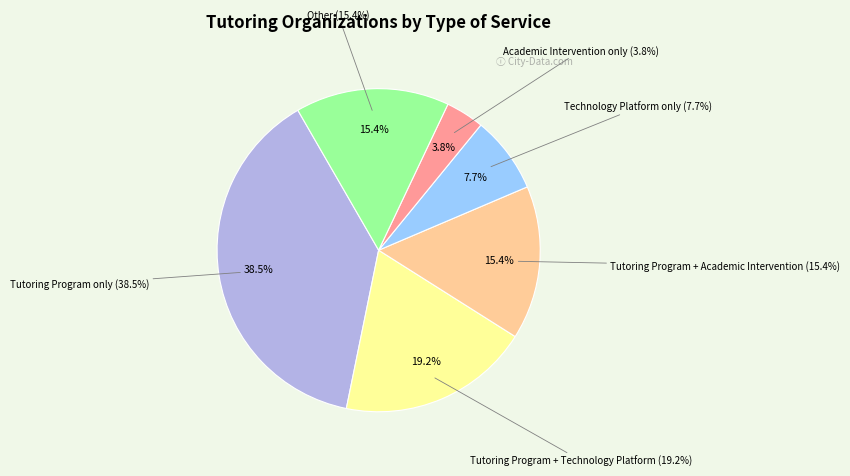

To the nearest percent, what is the combined percentage of Other and Tutoring Program only?

54%